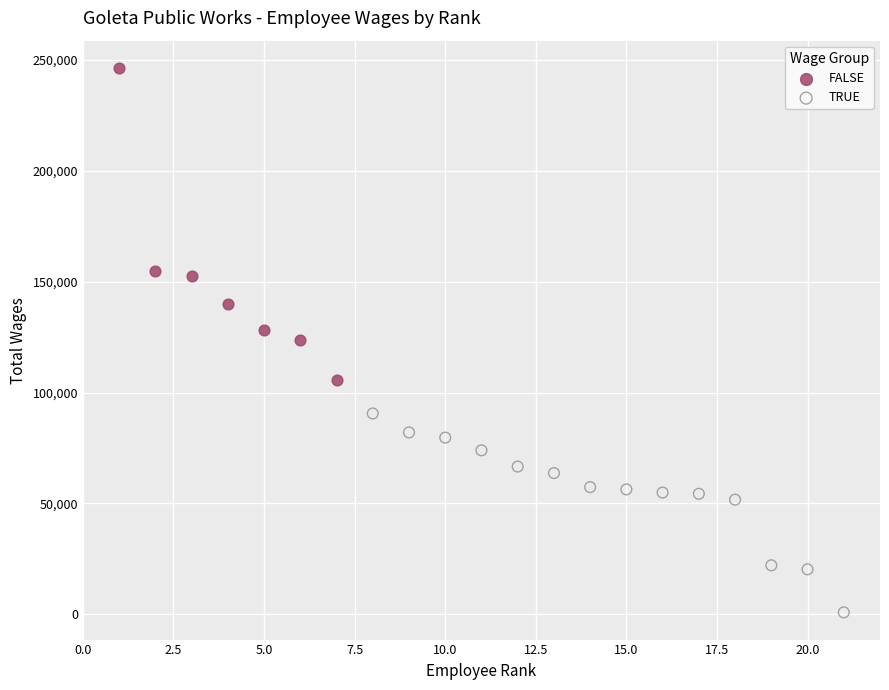

Which series has the widest spread of Y values?

FALSE